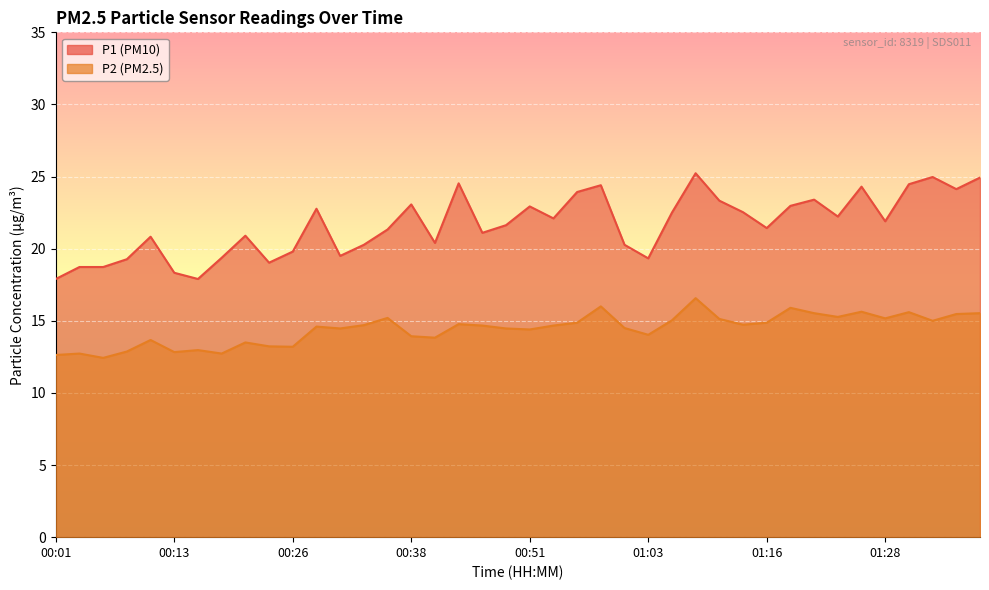

At which category is the sum across all series the highest?

01:08